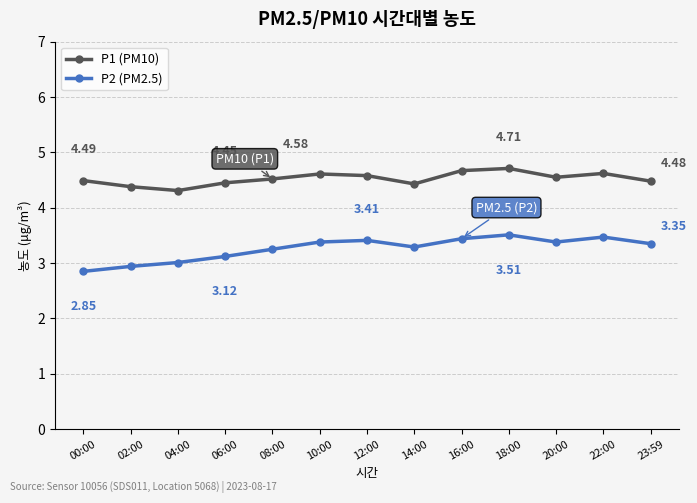

Between 00:00 and 16:00, which series saw the biggest shift?

P2 (PM2.5)